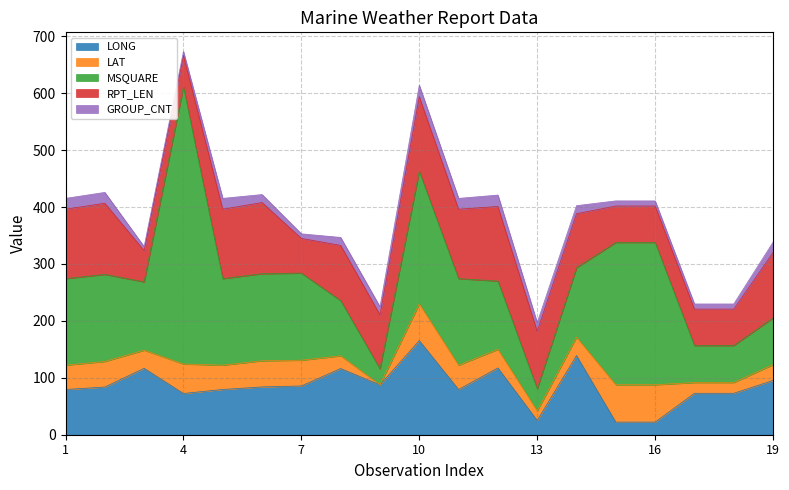

At 13, list the series in order from smallest to largest.

GROUP_CNT, LAT, LONG, MSQUARE, RPT_LEN